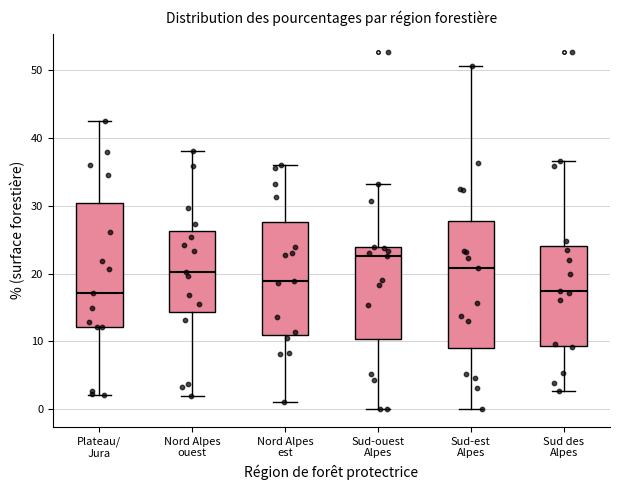

Reading left to right, transcribe this box plot: for each box, give where its median line is, the range the box spans, and where its two whiskers end, as read against the y-axis. The values are not printed on the chart, so give them approximately, as read against the axis.

Plateau/ Jura: median 17, box 12 to 30, whiskers 2 to 43
Nord Alpes ouest: median 20, box 14 to 26, whiskers 2 to 38
Nord Alpes est: median 19, box 11 to 28, whiskers 1 to 36
Sud-ouest Alpes: median 23, box 10 to 24, whiskers 0 to 33
Sud-est Alpes: median 21, box 9 to 28, whiskers 0 to 51
Sud des Alpes: median 18, box 9 to 24, whiskers 3 to 37